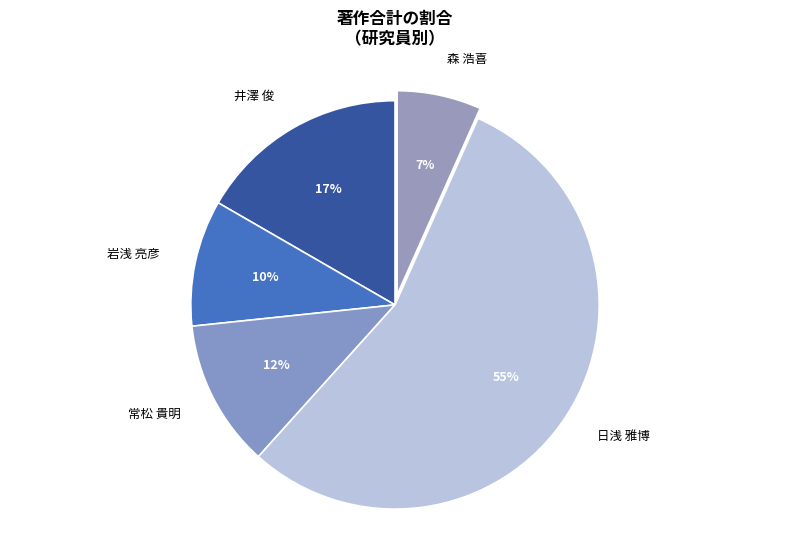

Which slice represents more than half of the pie?

日浅 雅博